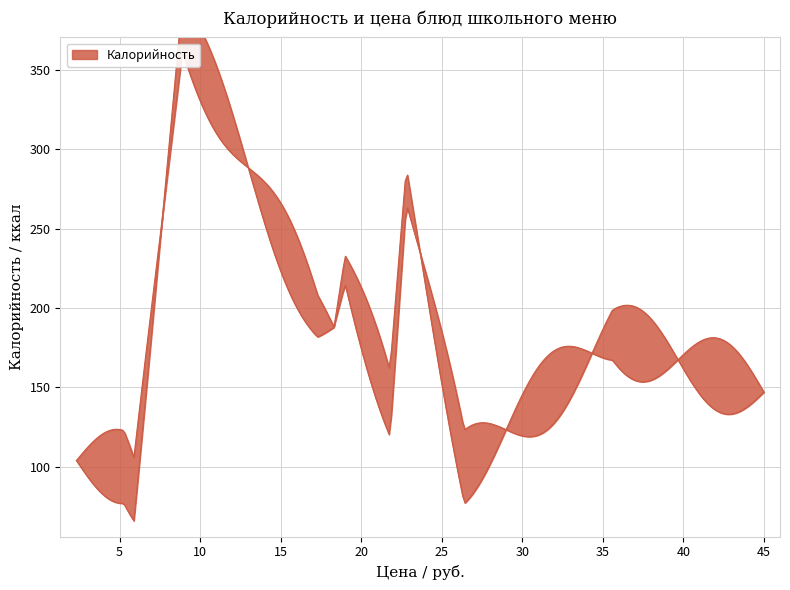

True or false: Калорийность and Цена cross at least once.

False